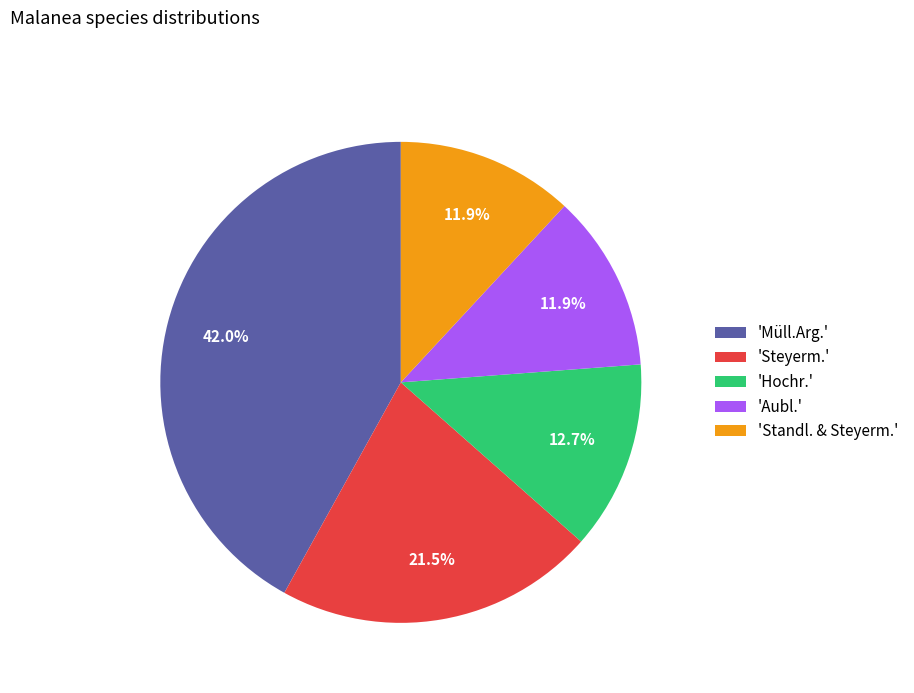

Is there any slice that represents more than half of the pie?

No